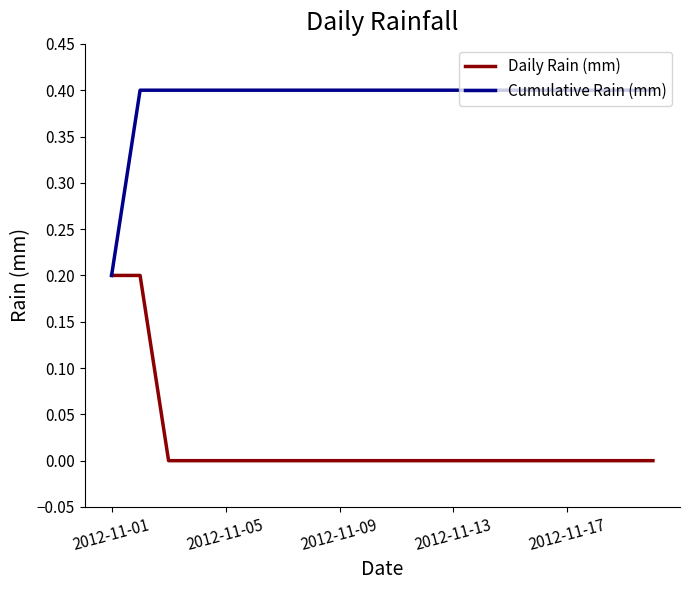

List the series in order of their peak value, lowest first.

Daily Rain (mm), Cumulative Rain (mm)